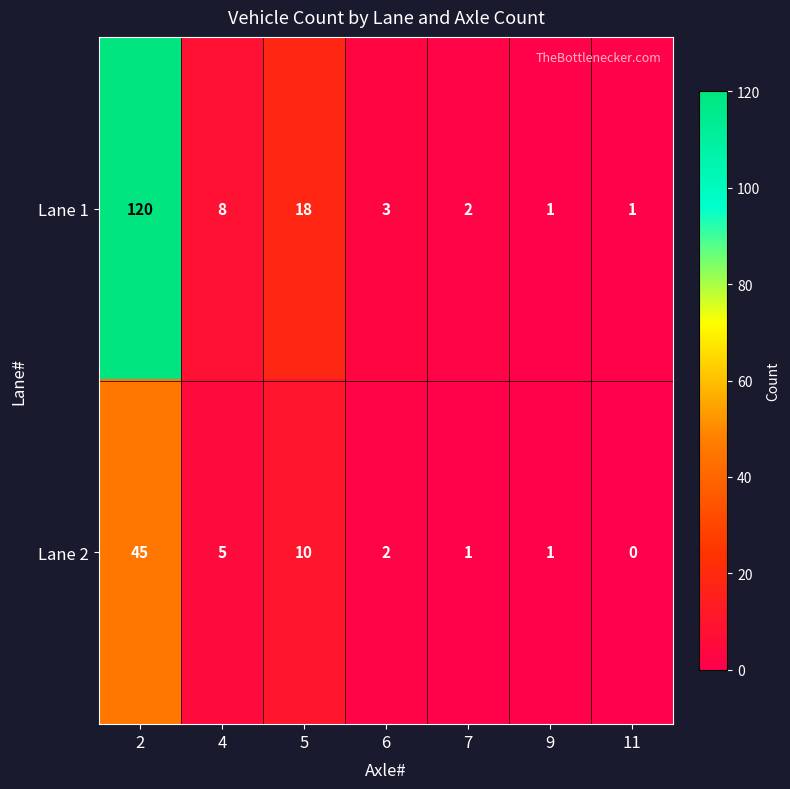

The value of Lane 2 at 5 is 2. True or false?

False